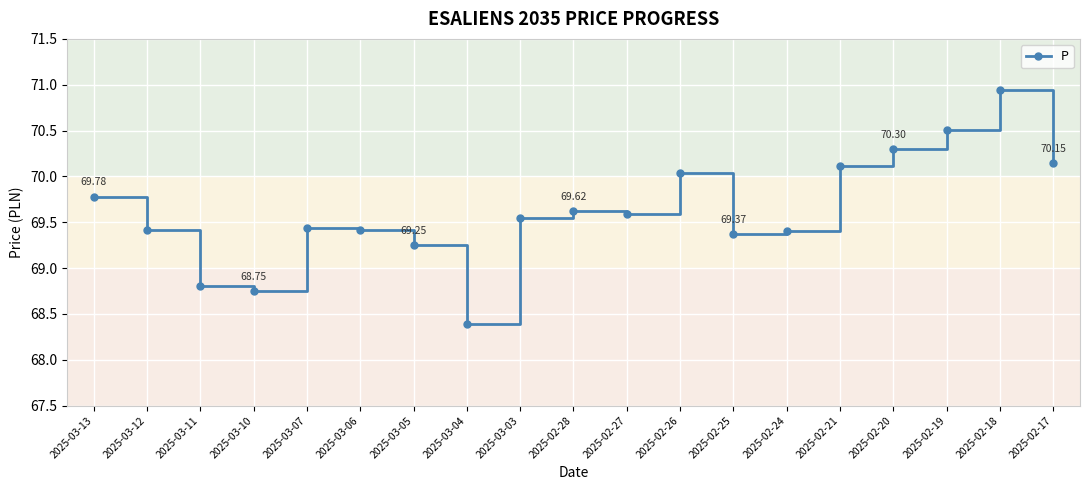

Which has a higher value, 2025-02-19 or 2025-03-13?

2025-02-19